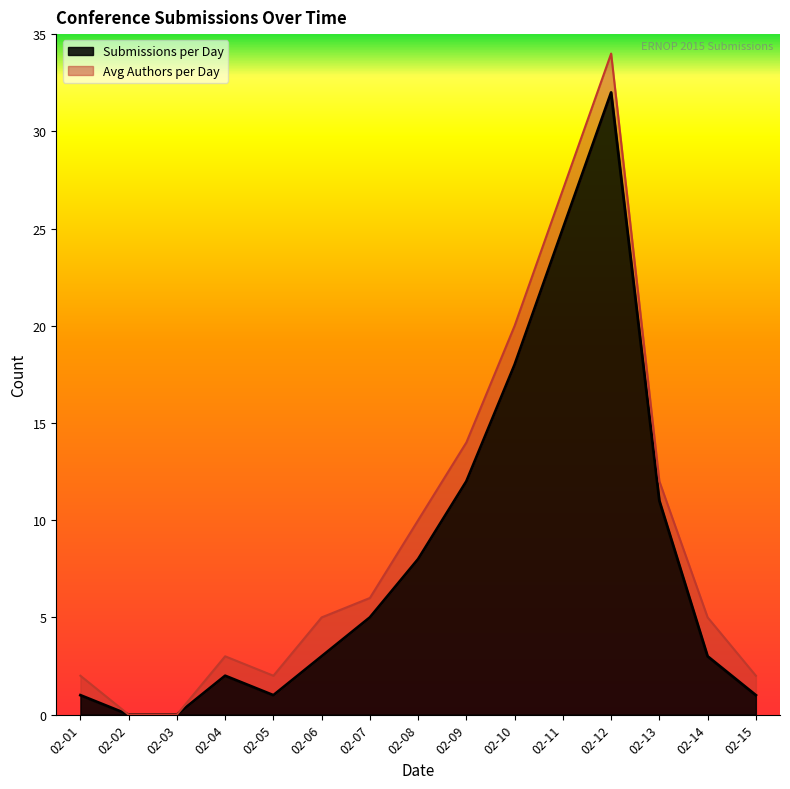

What is the sum of all values?

122